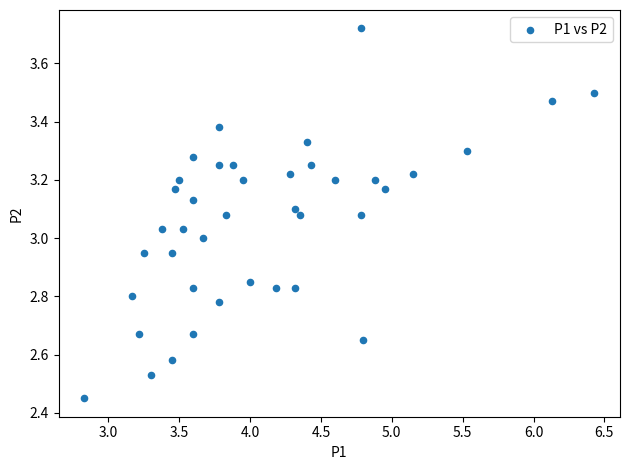

What is the range of Y values (max minus min)?

1.3